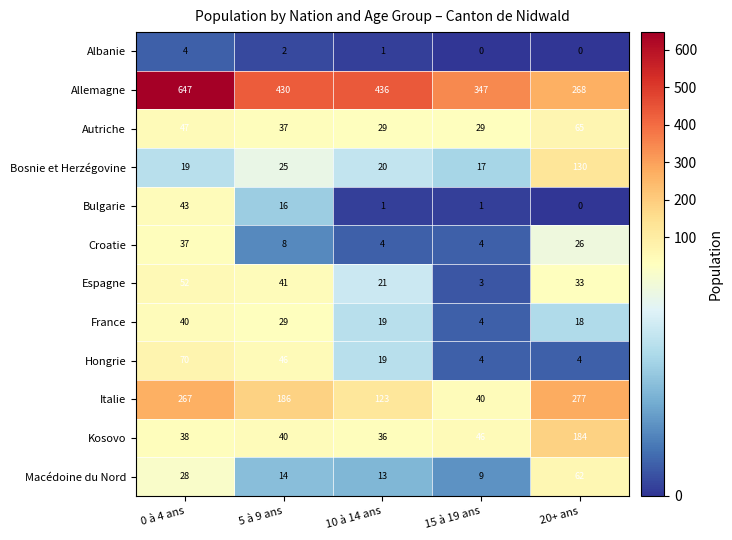

What is the spread (max minus min) of values at 10 à 14 ans?

435